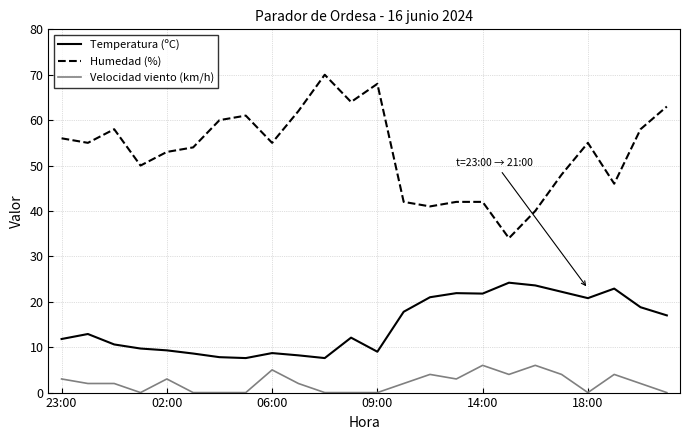

What is the difference between the maximum and minimum values in the Velocidad viento (km/h) series?

6.0